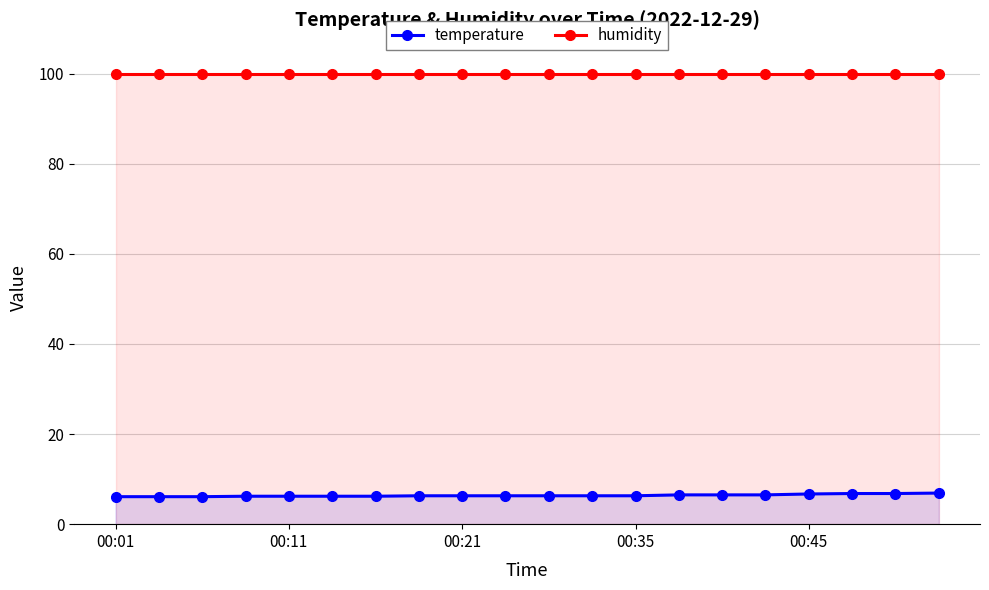

At how many categories does at least one series exceed 59?

20